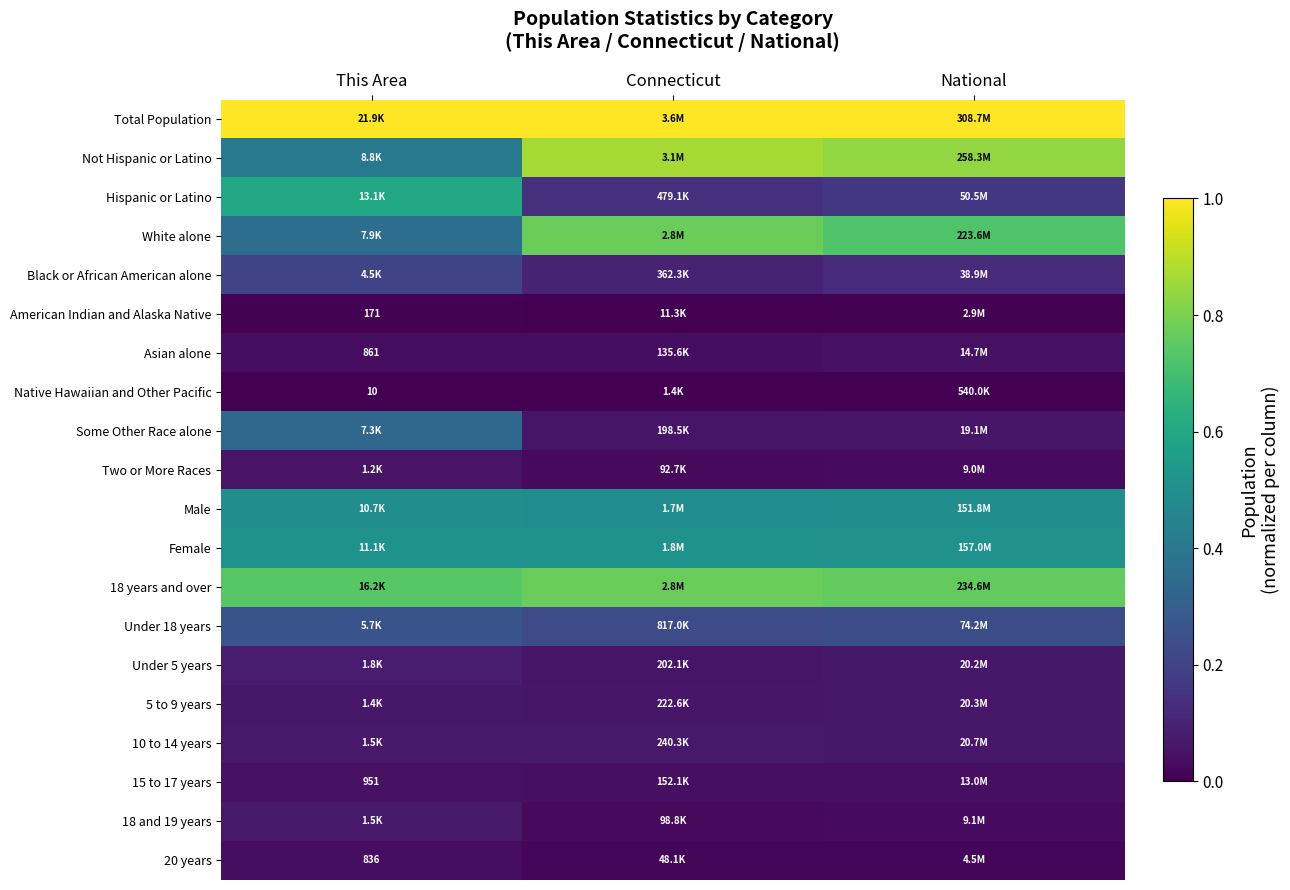

True or false: 18 years and over has a value of 0.8 at Connecticut.

True